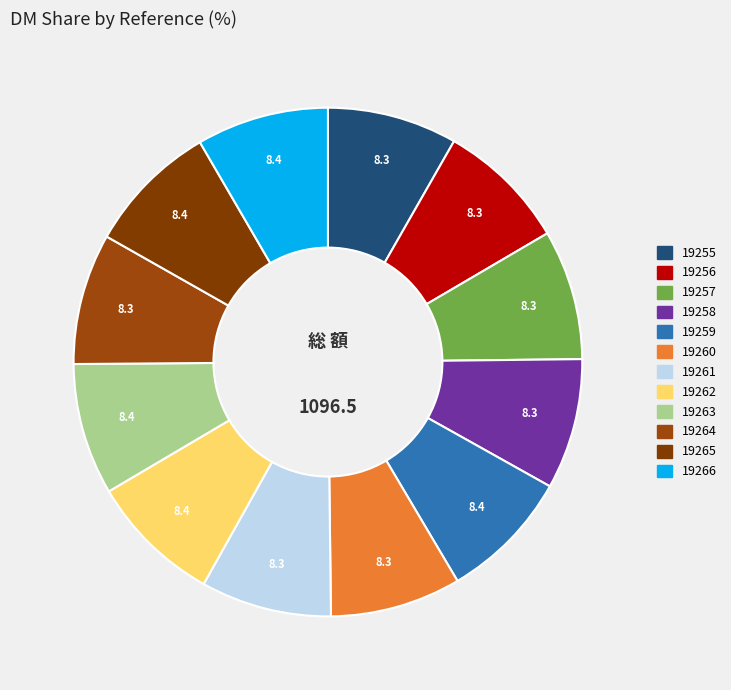

To the nearest percent, what percentage of the pie is 19261?

8%